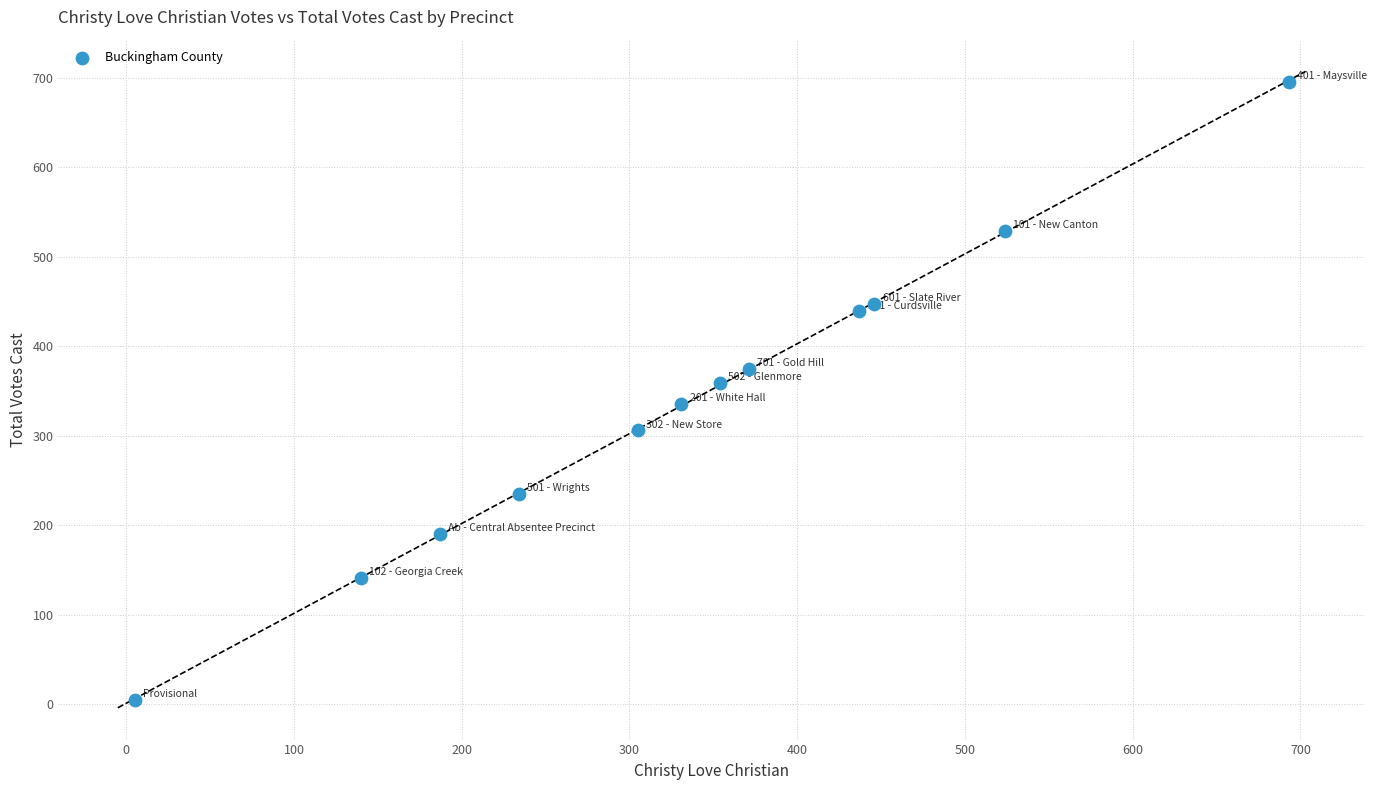

What is the range of X values (max minus min)?

688